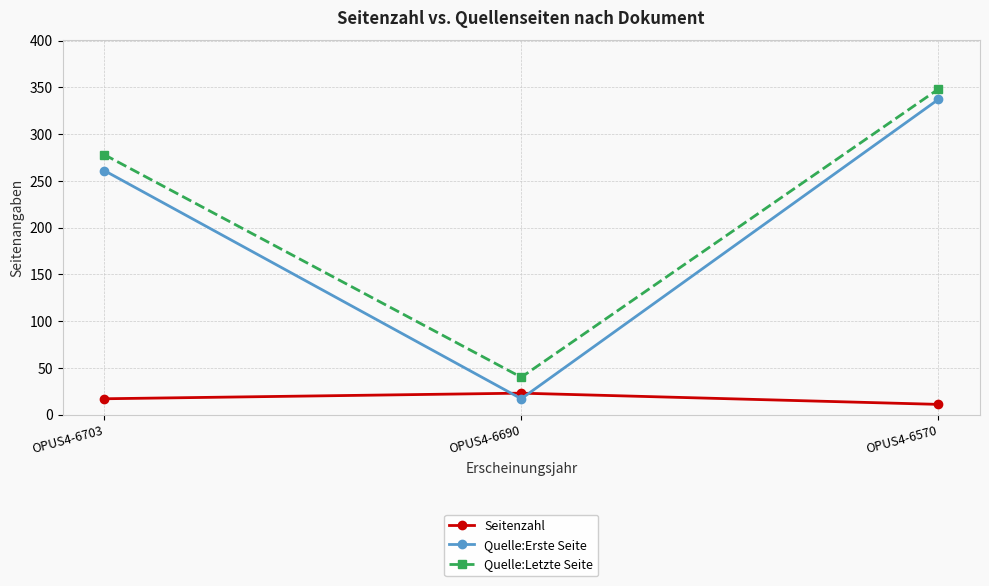

At how many categories does at least one series exceed 304?

1